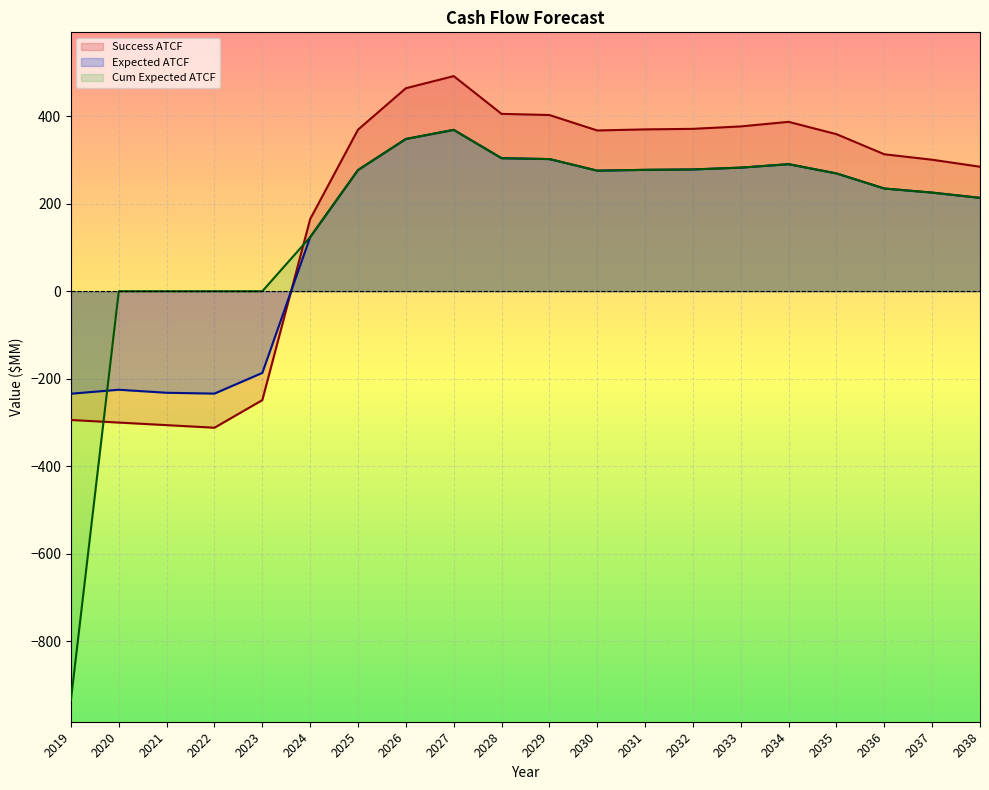

At which category does the chart reach its peak across all series?

2027